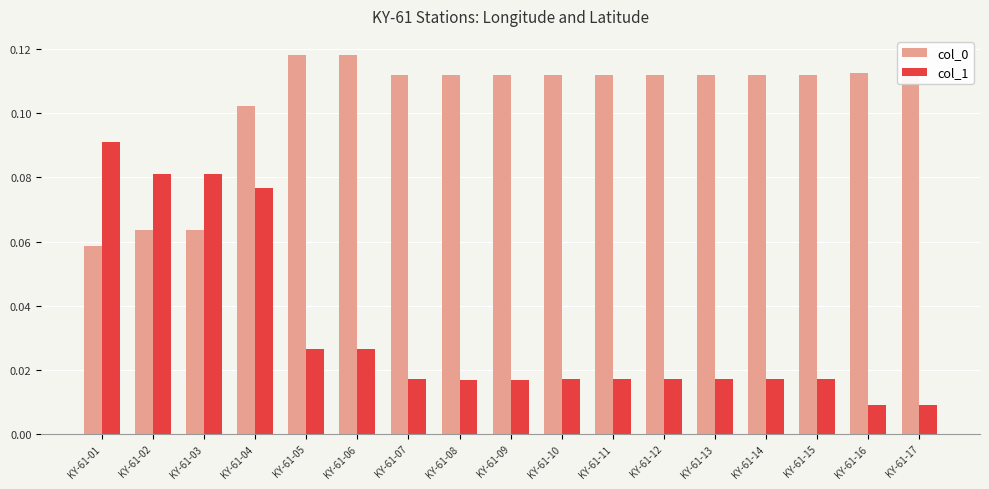

How many col_1 values are between 0 and 1?

17